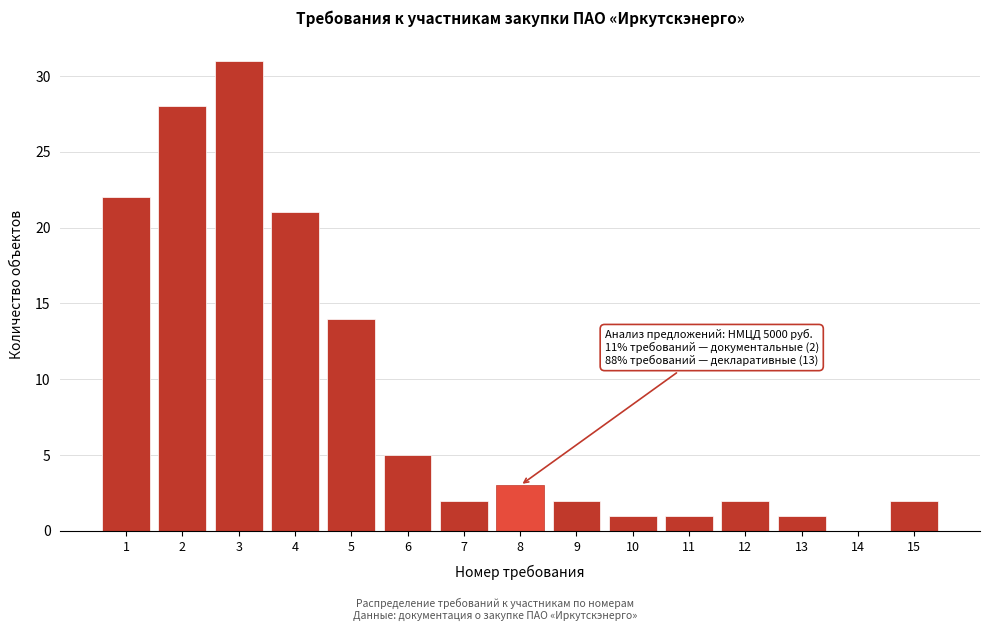

Reading left to right, transcribe all the data shown in this chart.

1=22	2=28	3=31	4=21	5=14	6=5	7=2	8=3	9=2	10=1	11=1	12=2	13=1	14=0	15=2